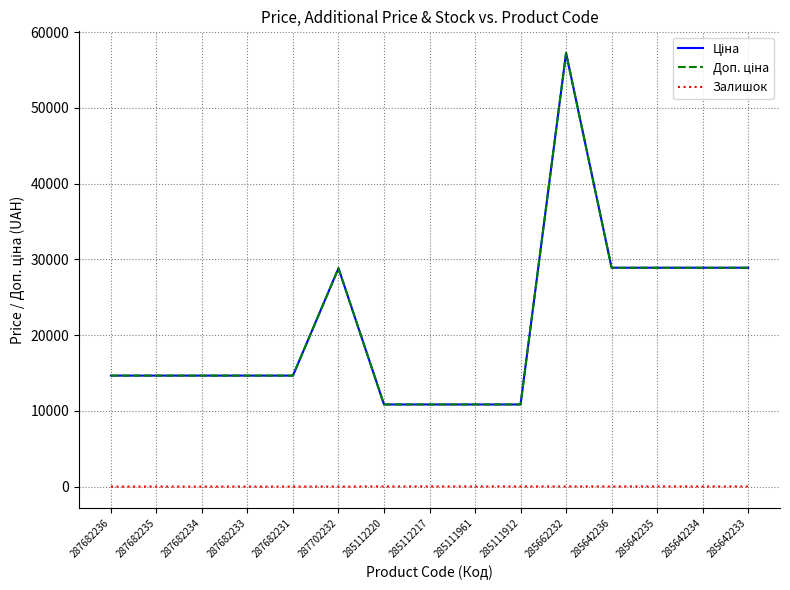

Which label corresponds to the largest value in the chart?

285662232